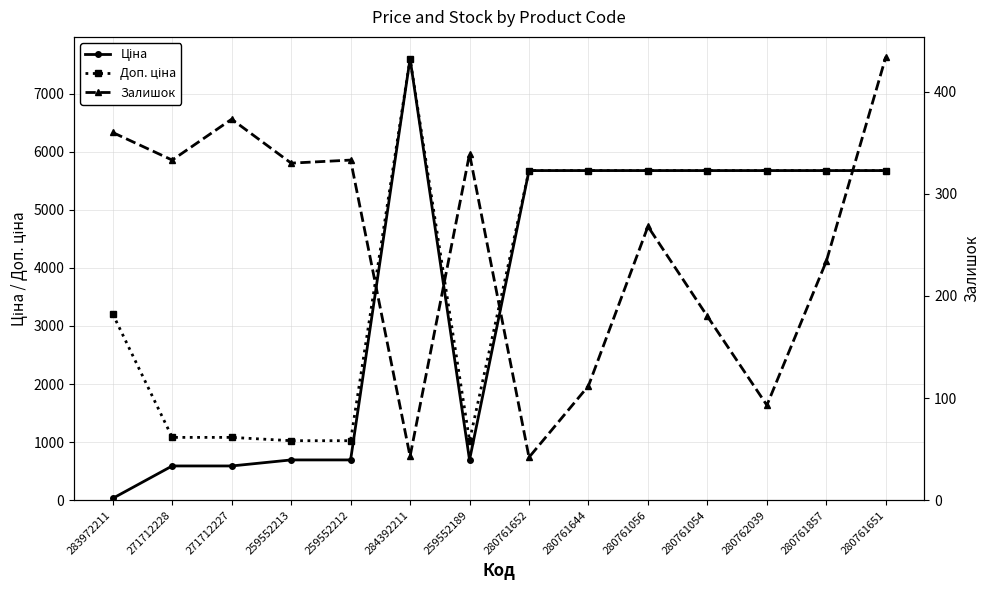

Where is Залишок nearest to the value 238?

280761857